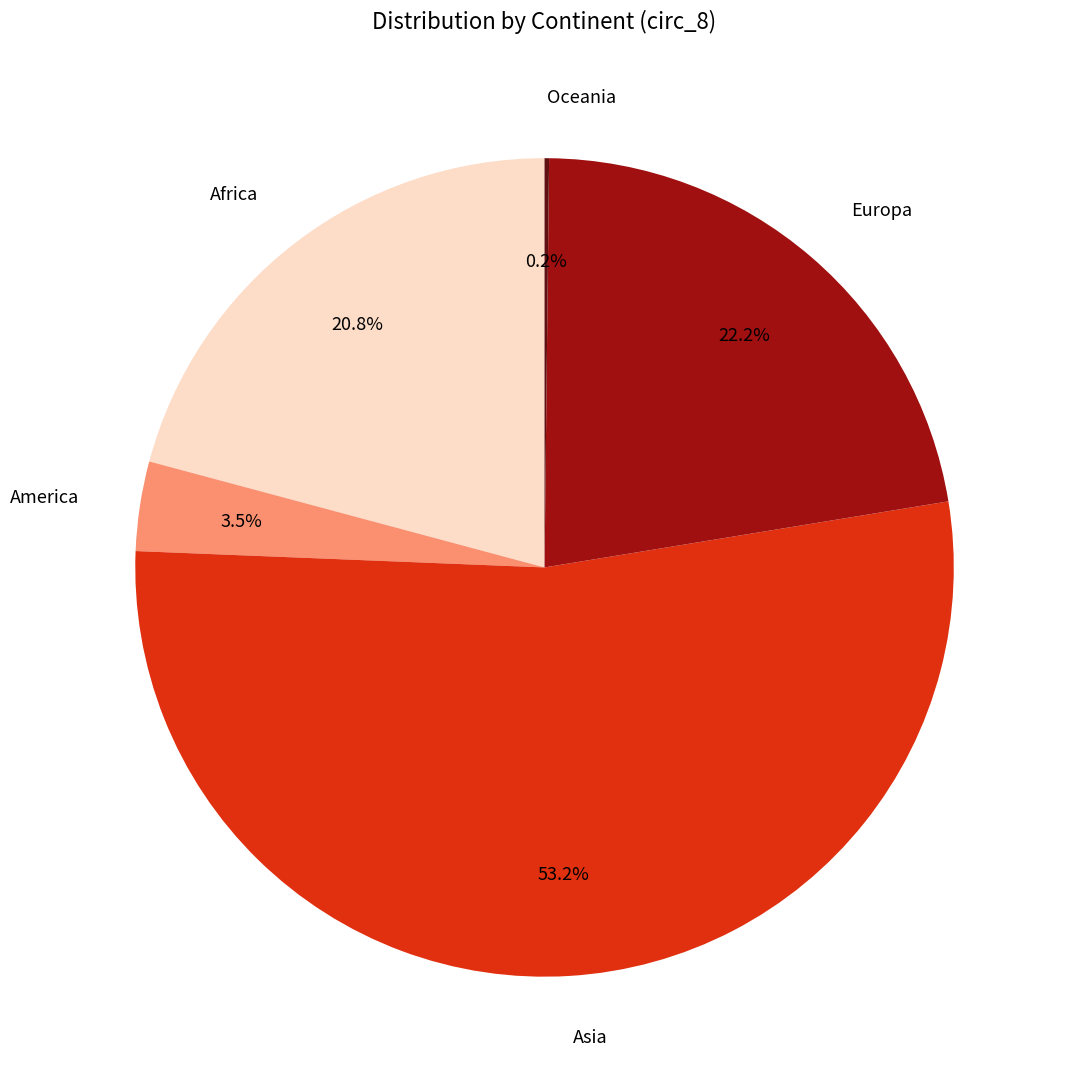

To the nearest percent, what is the average slice percentage?

20%